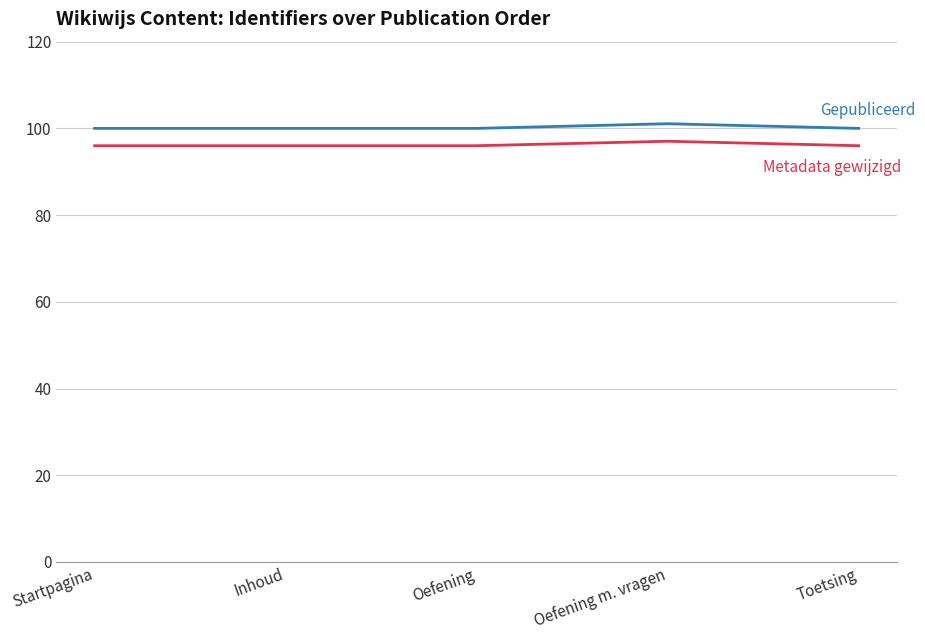

What is the spread (max minus min) of values at Oefening m. vragen?

4.0